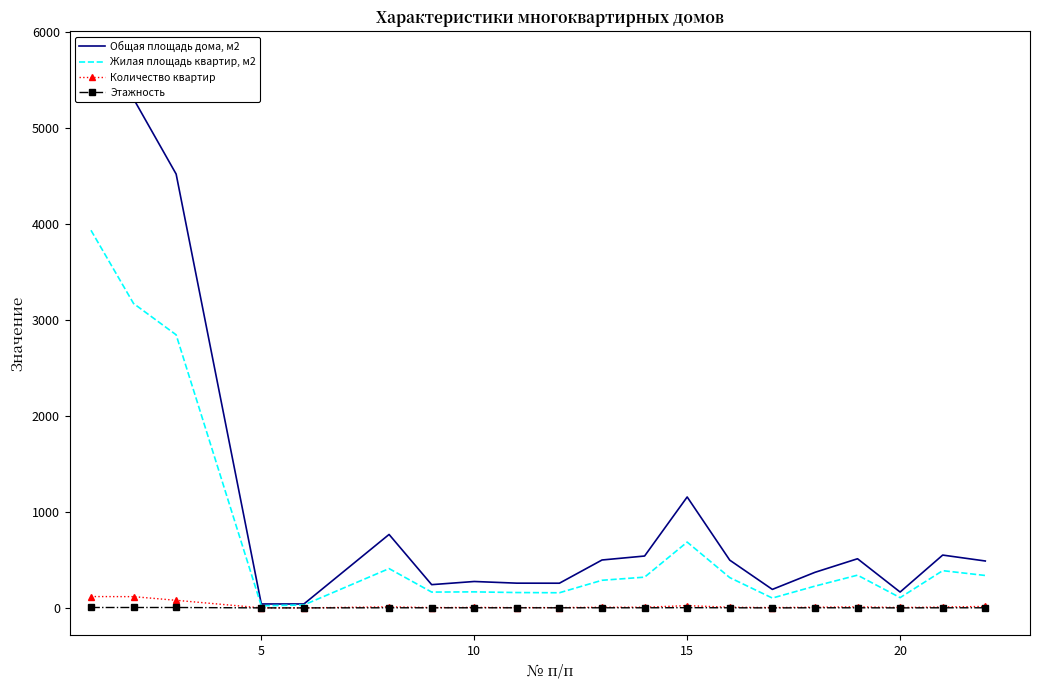

What is the value of the Общая площадь дома, м2 point at the 19th from the left?

551.0